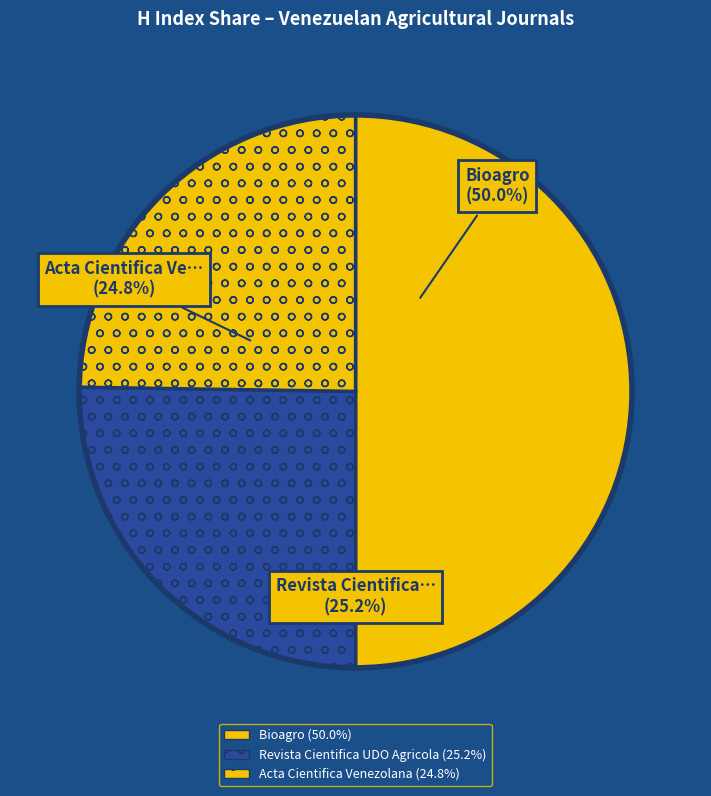

To the nearest percent, what is the average slice percentage?

33%